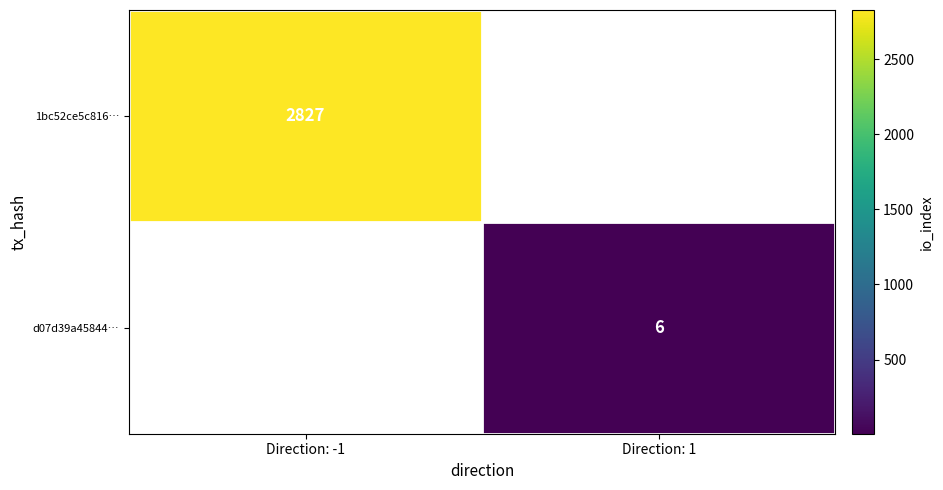

At how many categories does at least one series exceed 498?

1